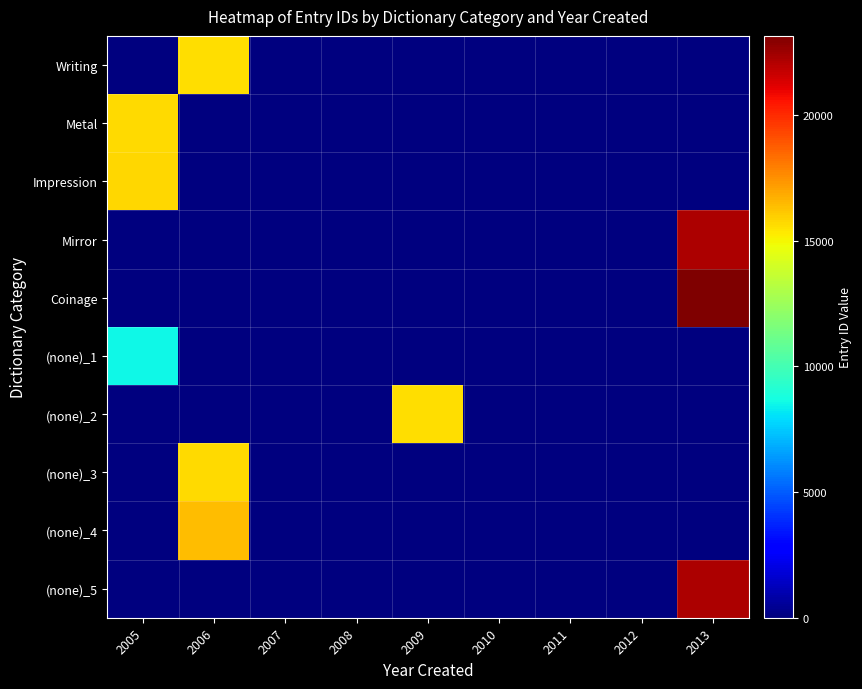

Which label corresponds to the largest value in the chart?

2013